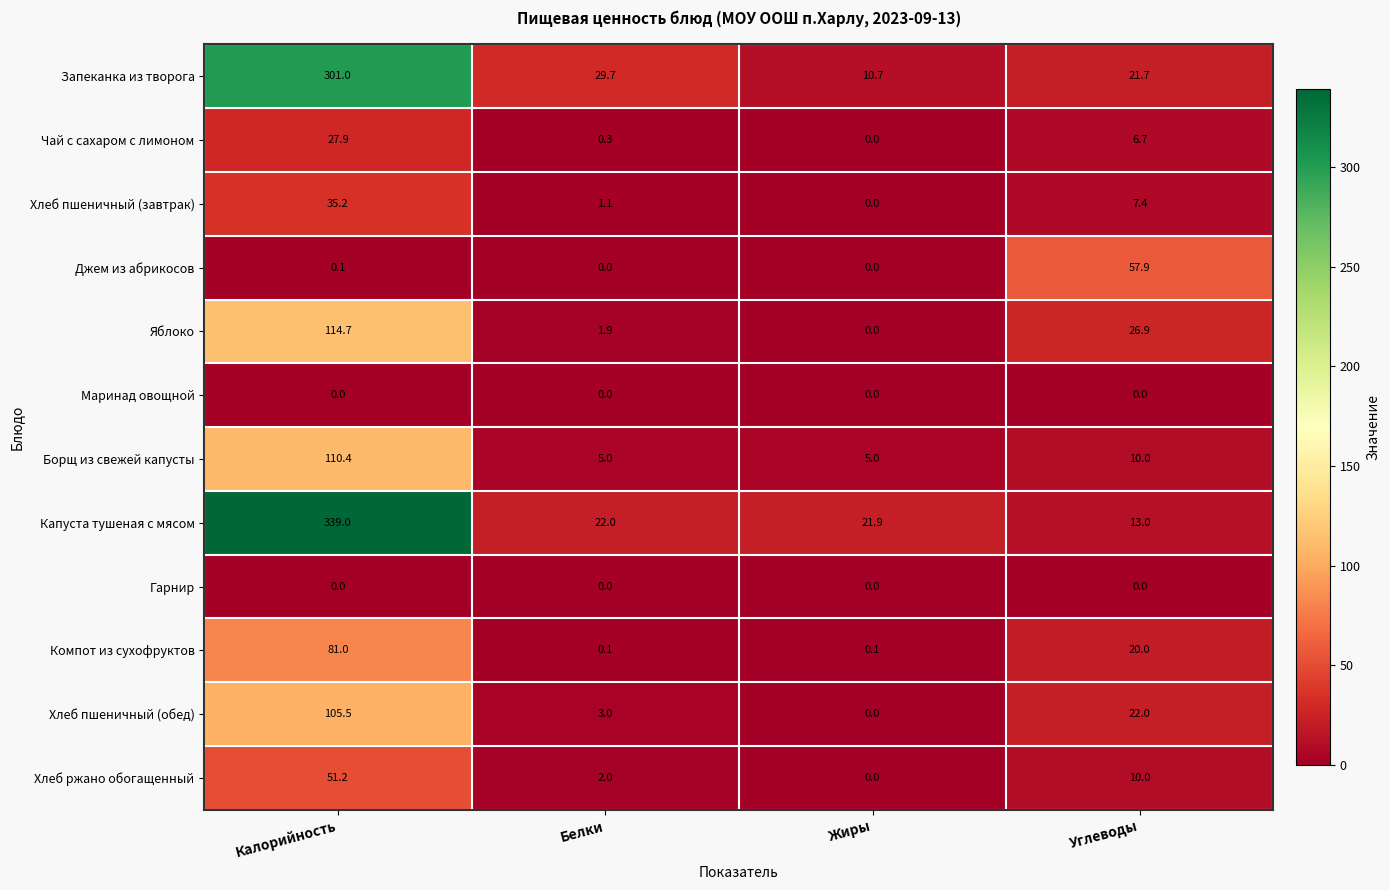

What is the average value of the Хлеб пшеничный (завтрак) series?

10.9